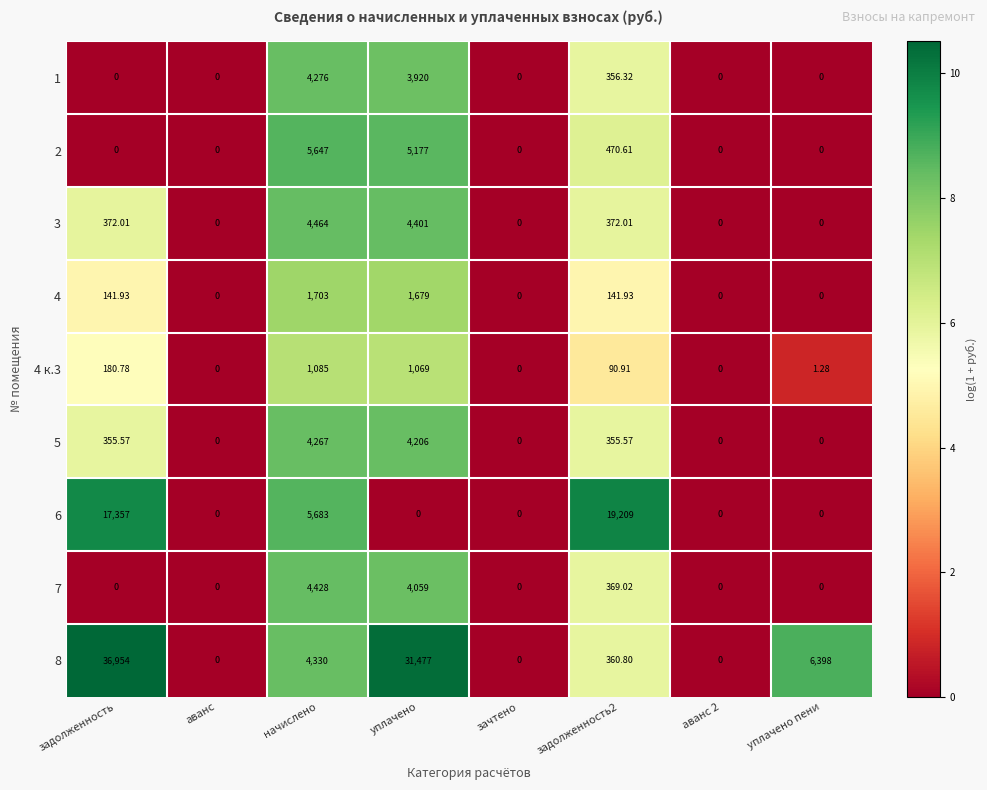

At which label does 4 к.3 first exceed 90?

задолженность